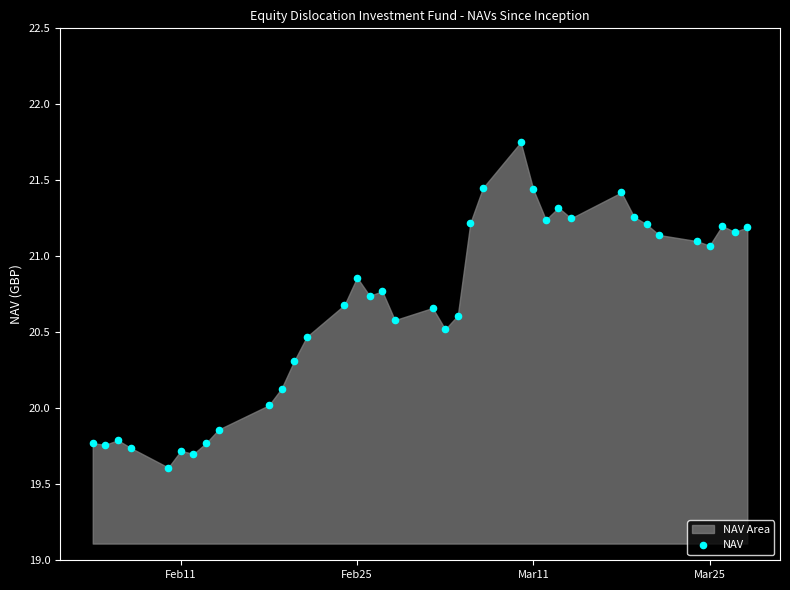

What is the range of Y values (max minus min)?

2.1